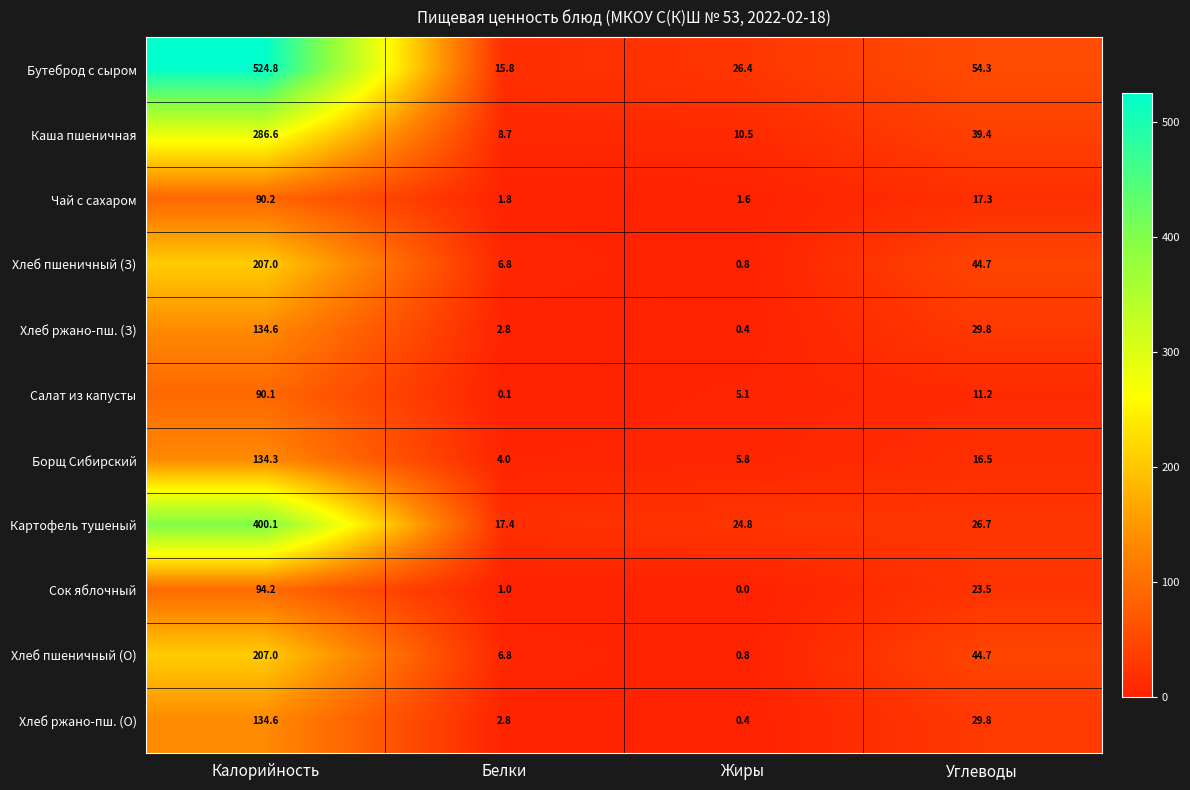

At which category does the chart reach its peak across all series?

Калорийность